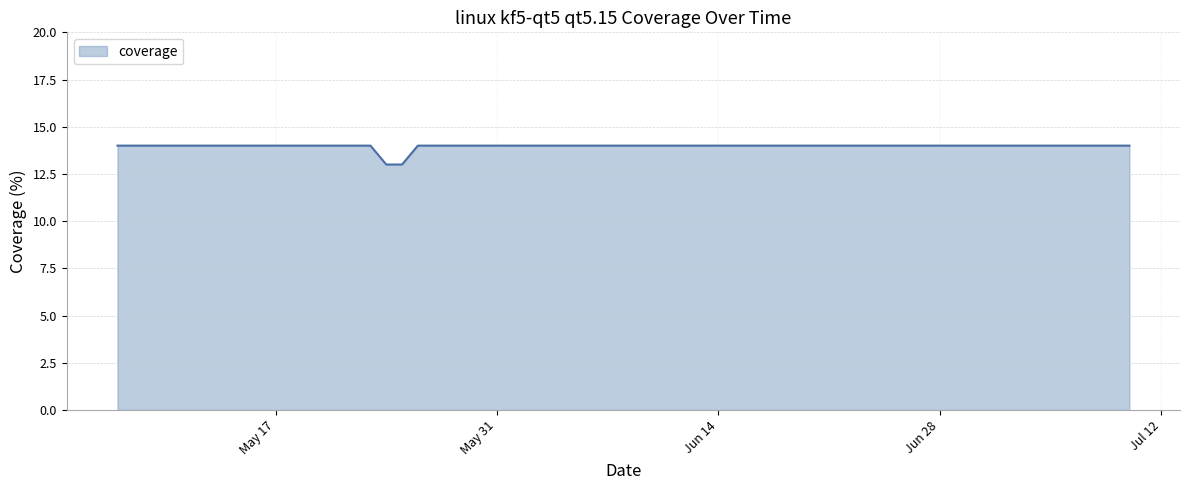

What is the smallest value displayed?

13